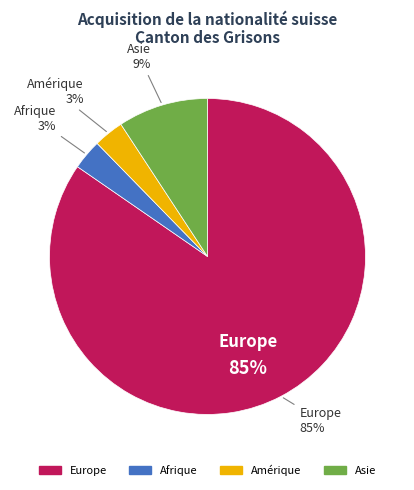

True or false: Afrique accounts for 16% of the total.

False